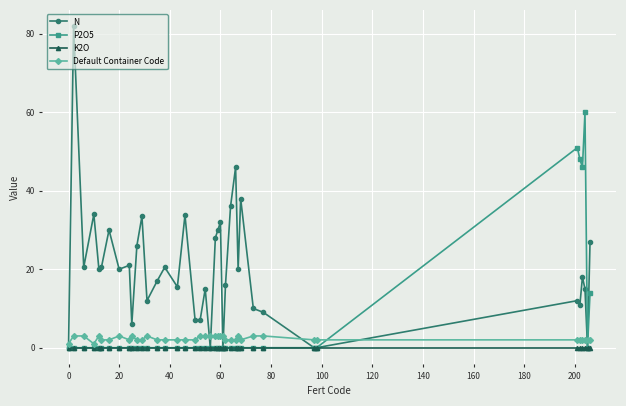

What are all the series names shown in the legend?

N, P2O5, K2O, Default Container Code